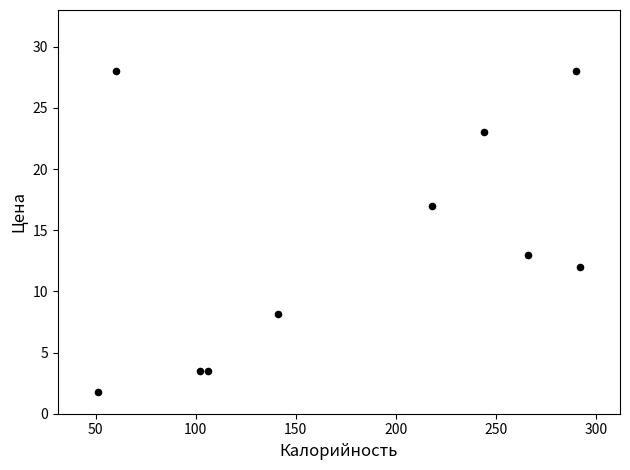

What Y value in the scatter plot is closest to 14?

13.0